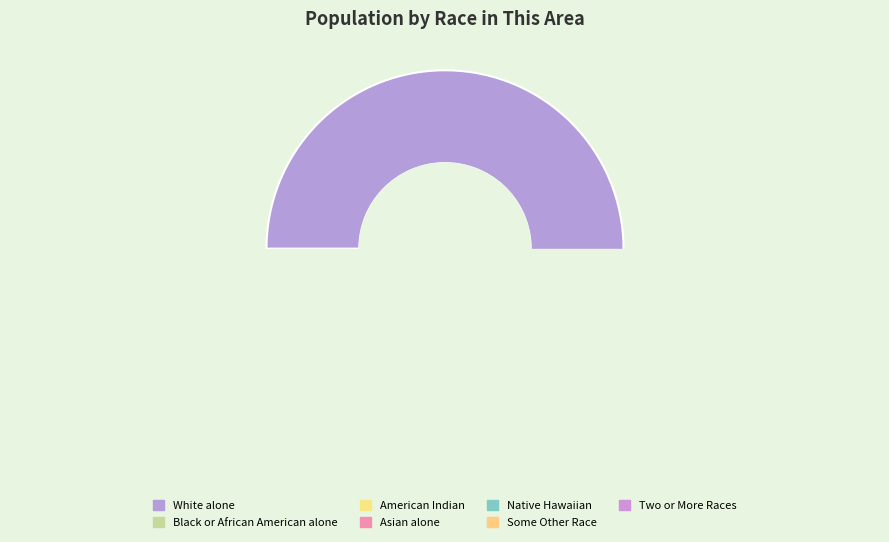

Is there a majority slice in this chart?

Yes